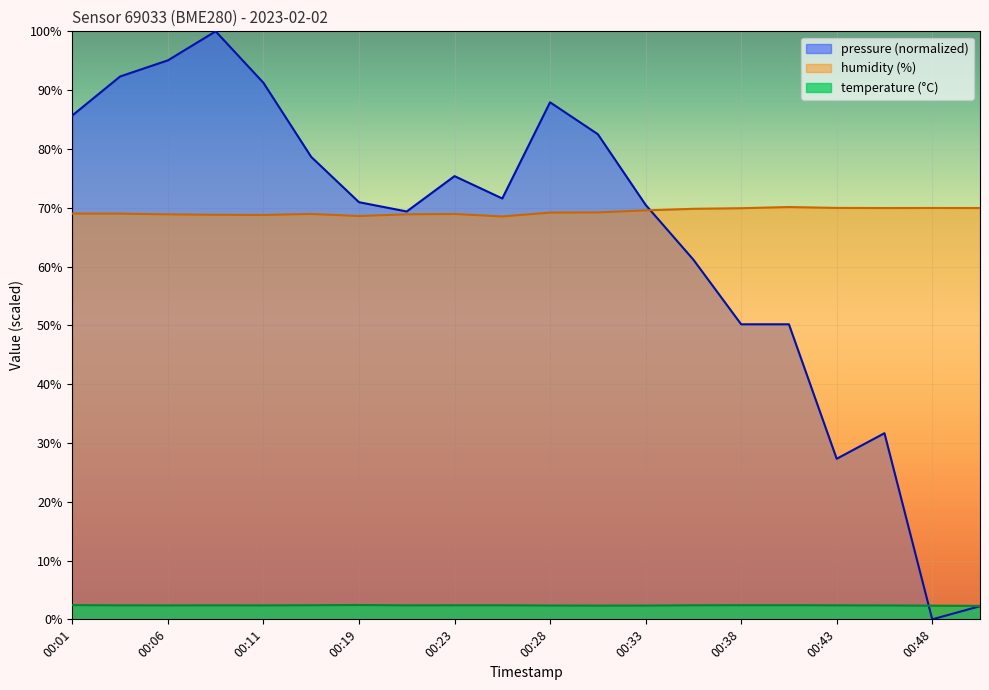

At which label is humidity closest to 69?

00:03